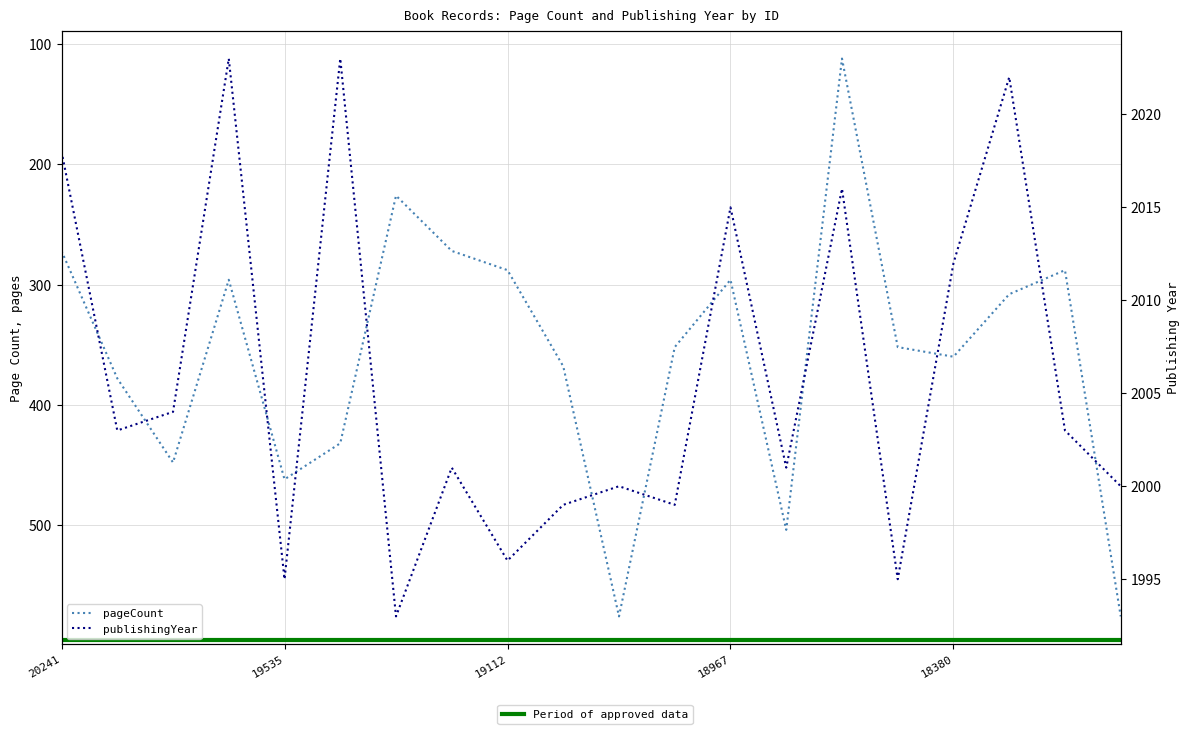

Is the value of publishingYear at 19408 greater than the value of pageCount at 19408?

Yes